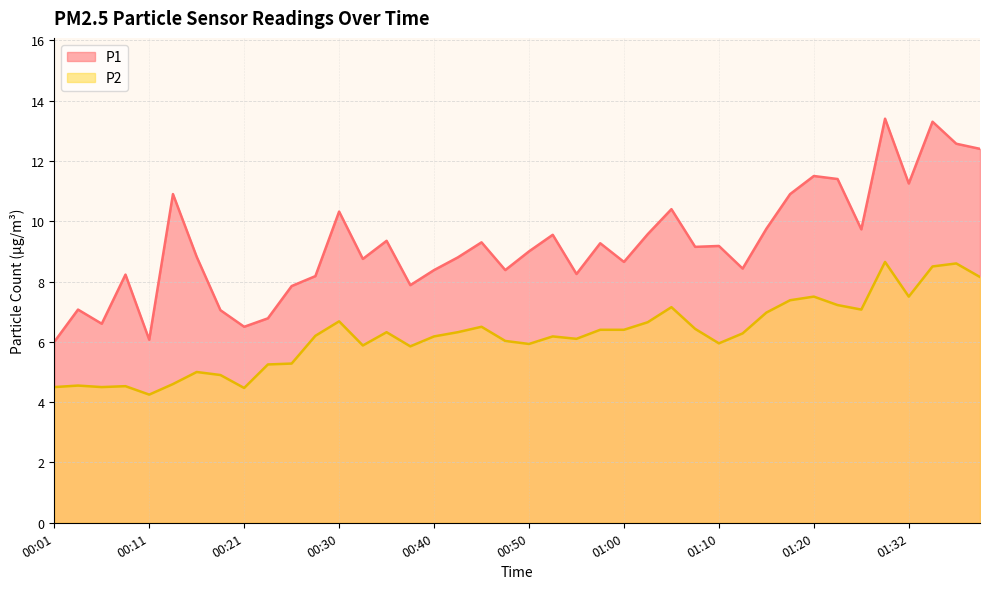

True or false: P1 has a value of 18.6 at 01:23.

False